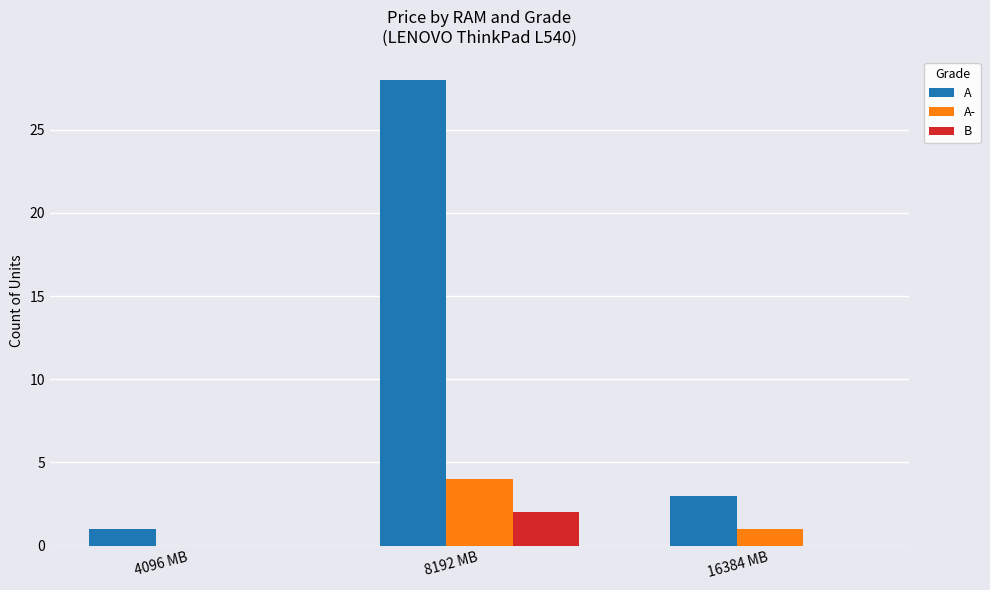

What is the sum of all A- values?

5